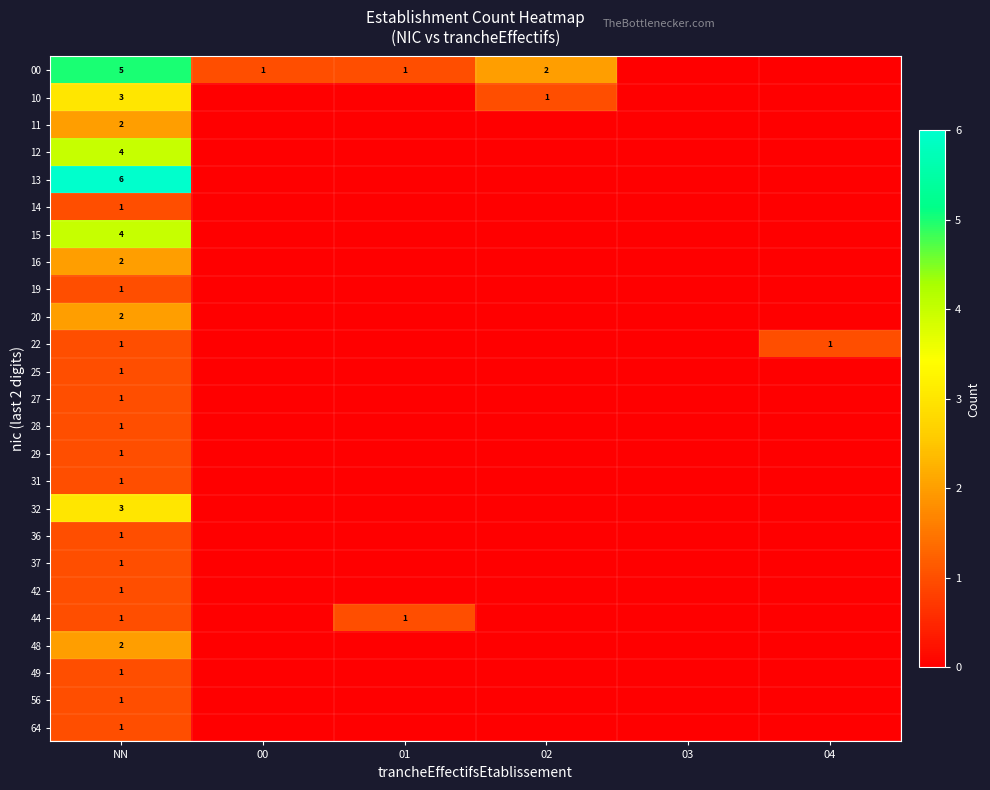

What is the total value across all series at NN?

48